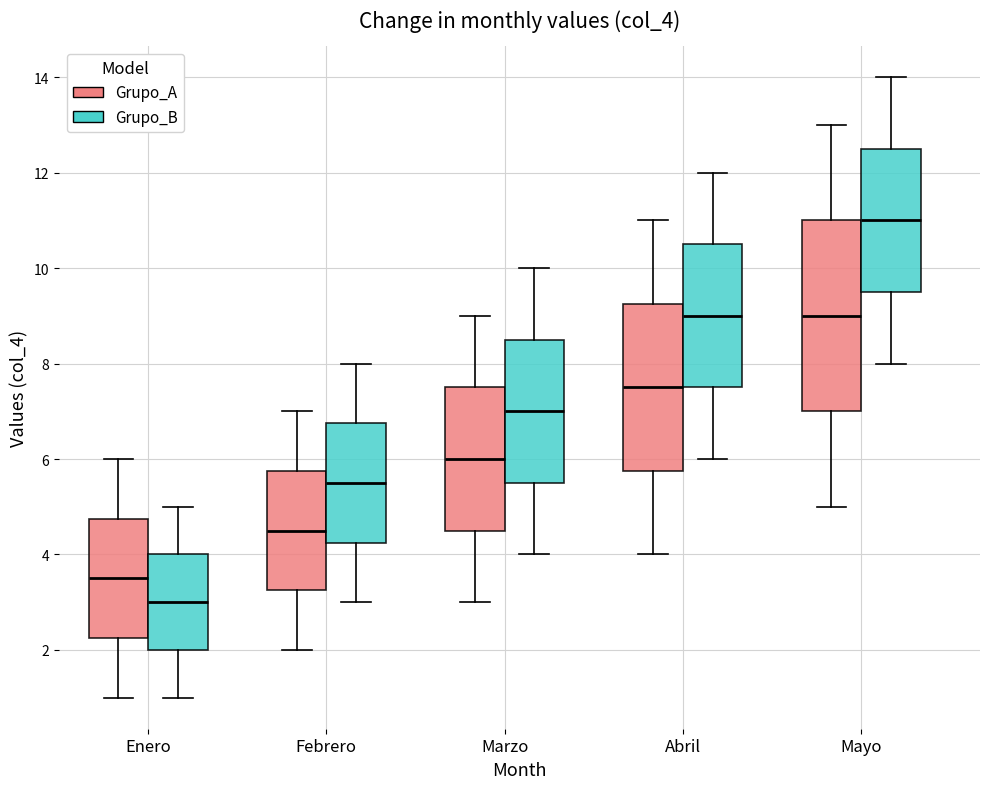

Where is the upper edge of the box for Enero (Grupo_A) on the y-axis? The values are not printed on the chart, so give them approximately, as read against the axis.

4.8